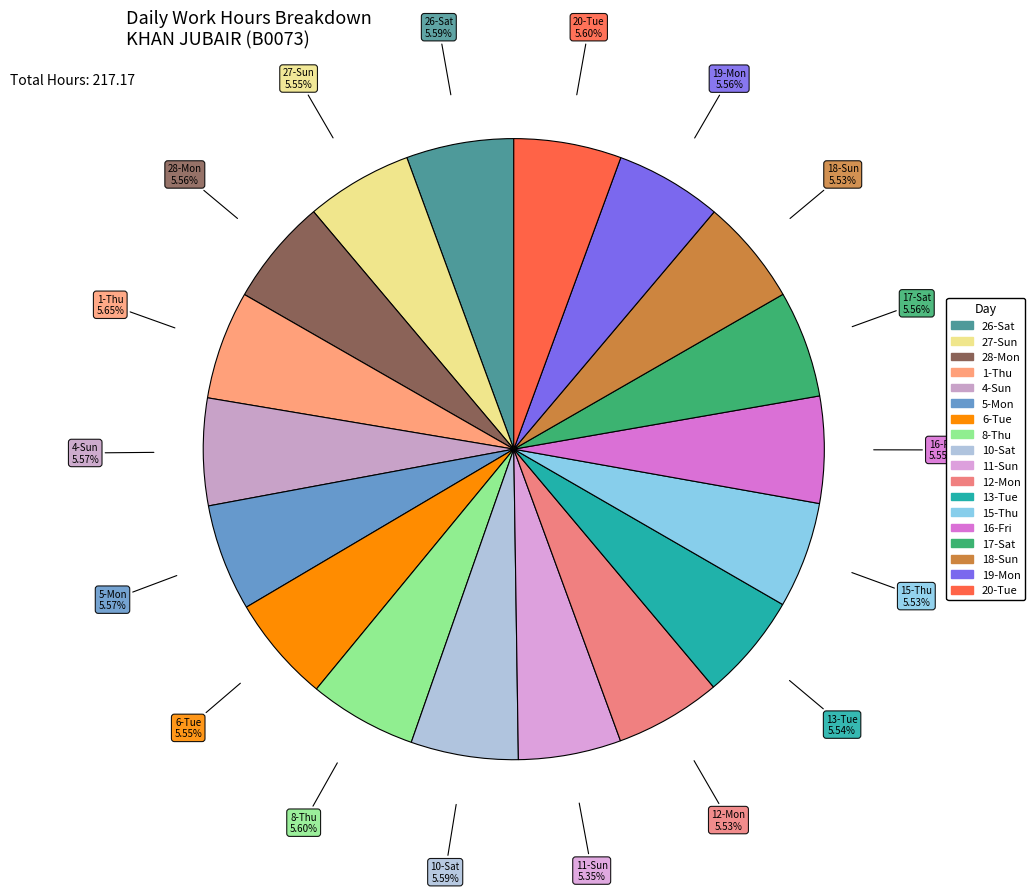

How many slices are in this pie chart?

18